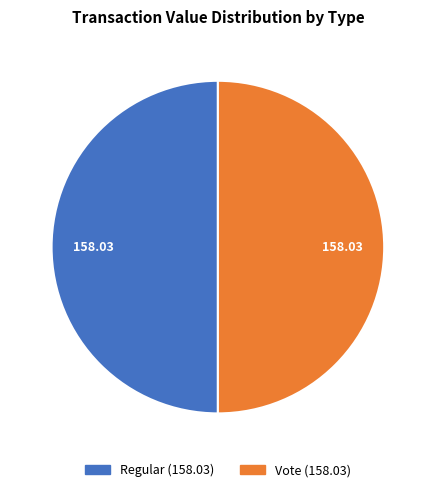

How many segments does this pie chart have?

2